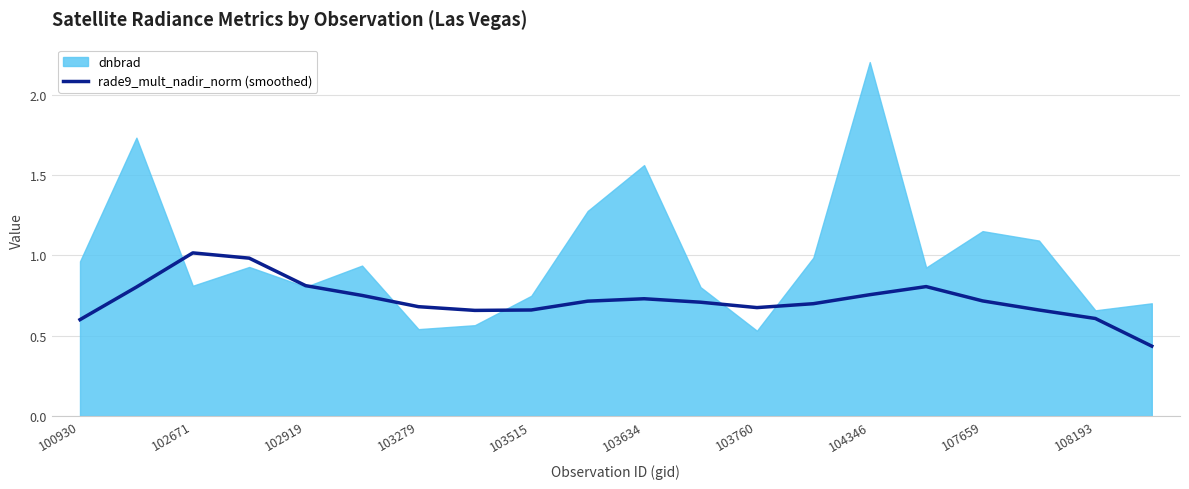

The rade9_mult_nadir_norm (smoothed) series shows 0.6 at 100930. True or false?

True